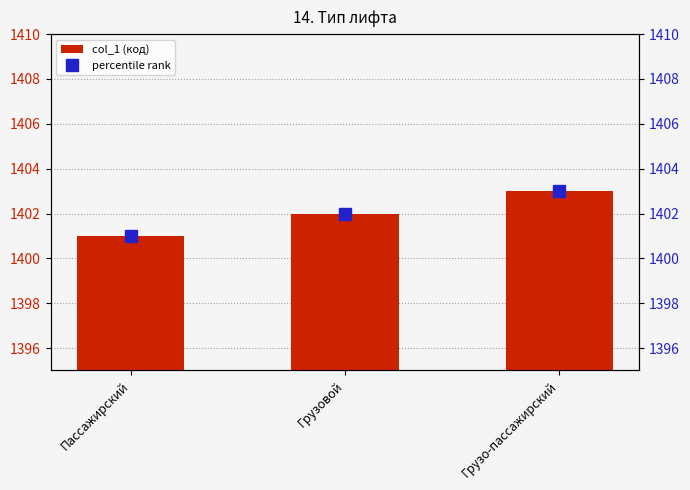

What is the sum of the percentile rank values at Грузо-пассажирский and Грузовой?

2805